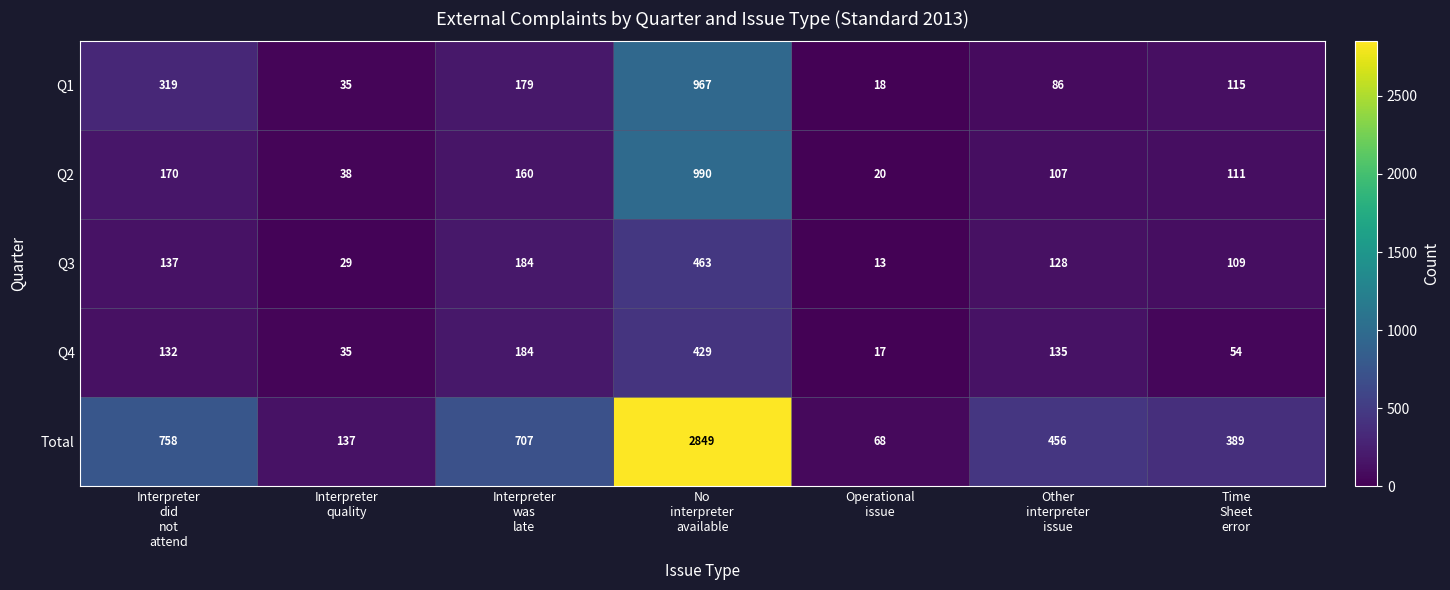

Rank the series at Time
Sheet
error from highest to lowest value.

Total, Q1, Q2, Q3, Q4